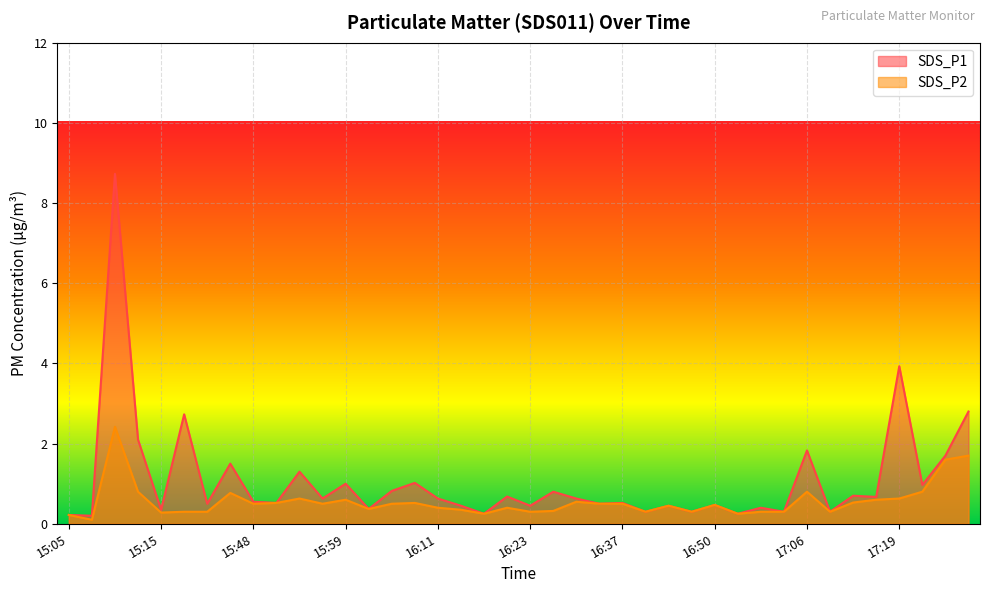

The value of SDS_P1 at 16:15 is 0.5. True or false?

True